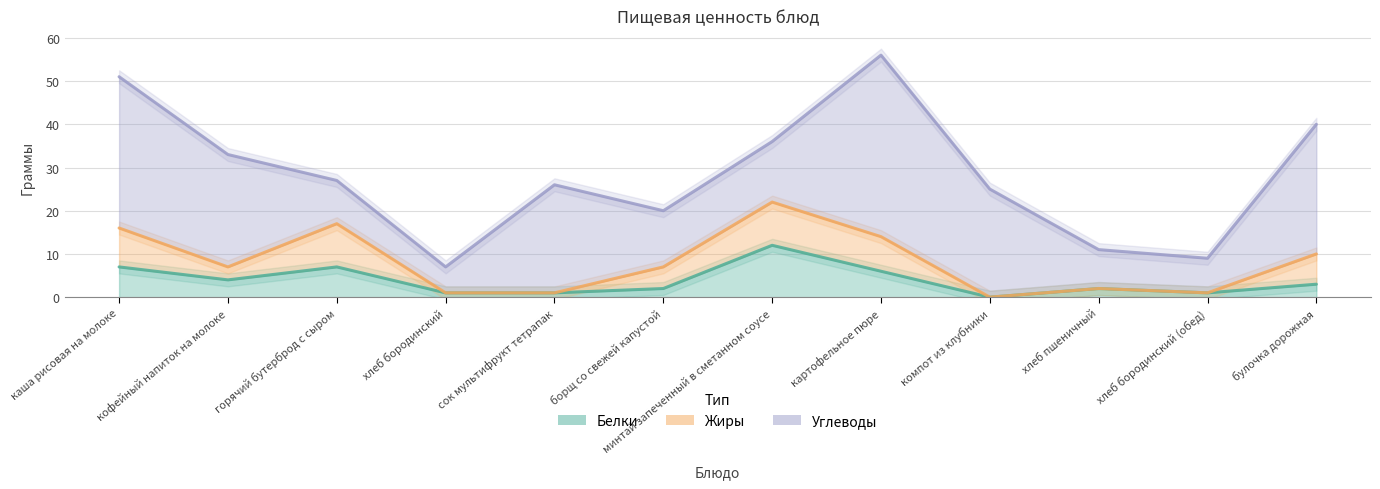

True or false: Белки and Углеводы intersect in this chart.

False